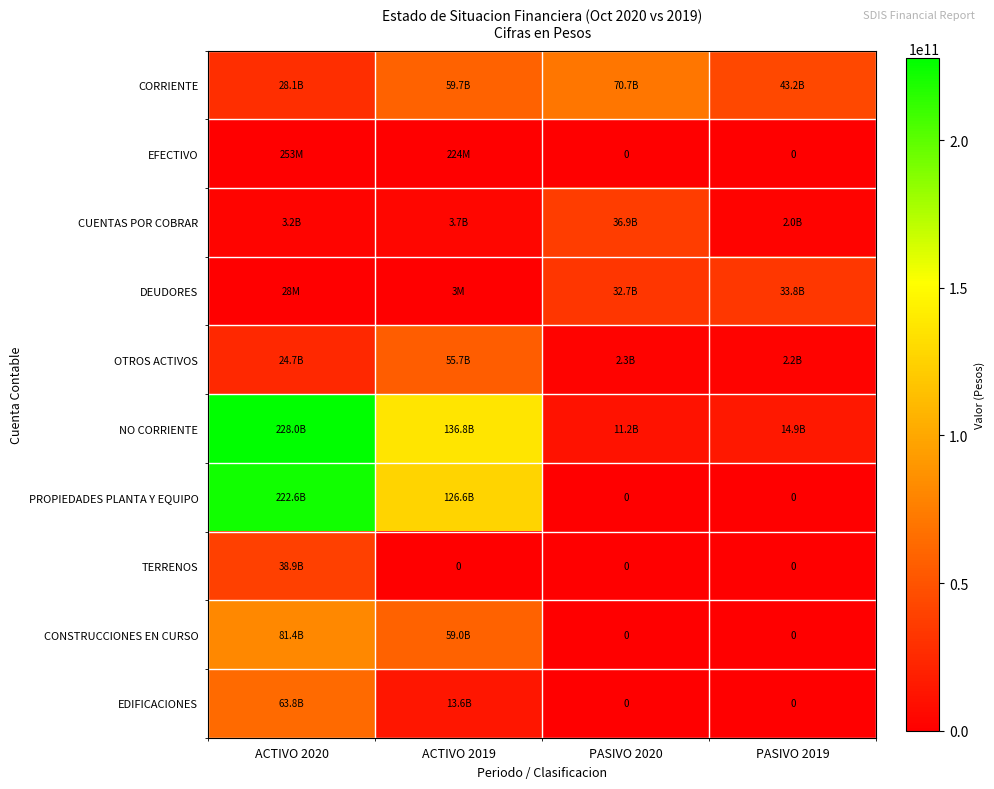

Which series has the largest total across all categories?

NO CORRIENTE